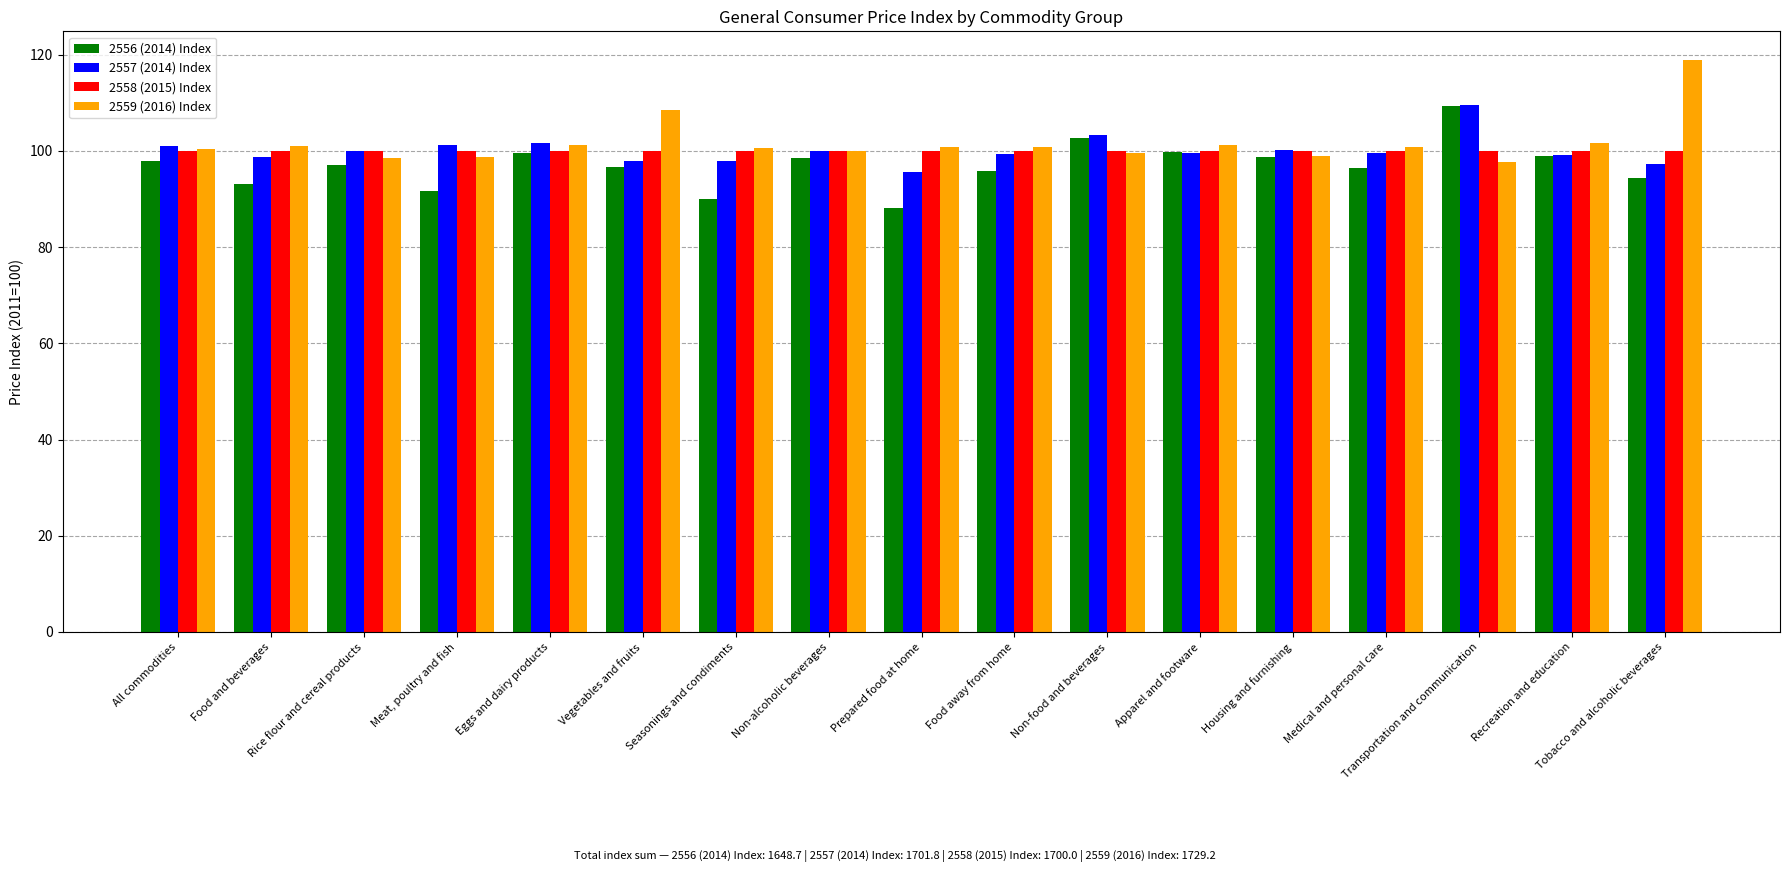

Which category has the lowest value across all series?

Prepared food at home